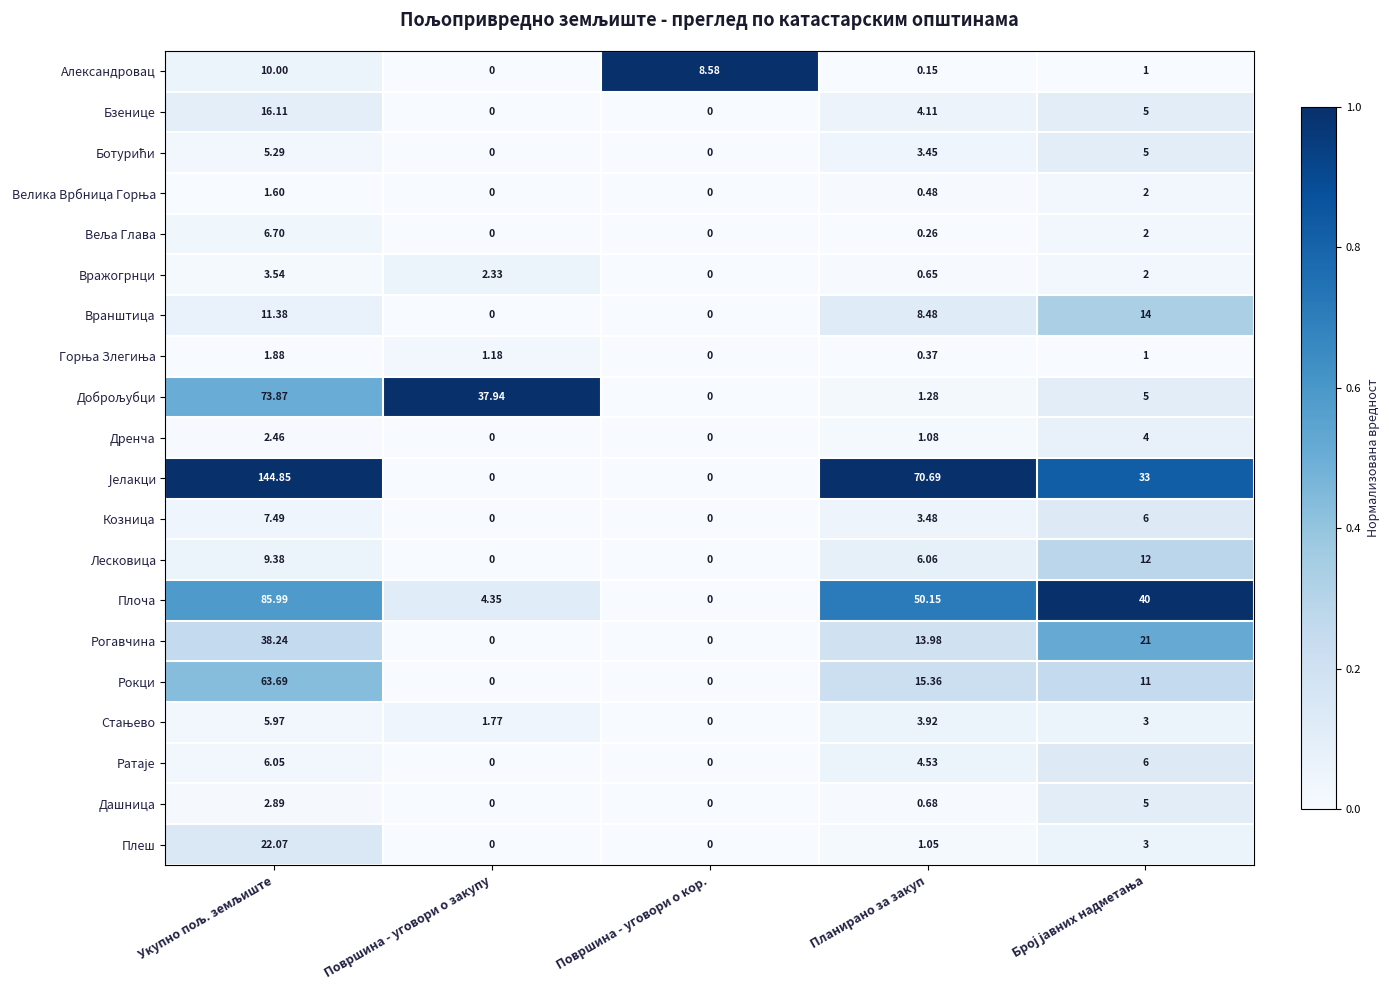

How many values in the Вражогрнци series are below 2?

2